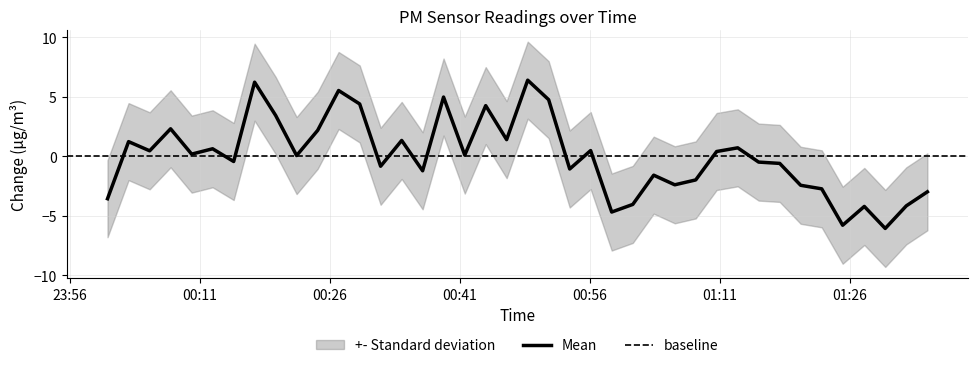

Reading left to right, transcribe all the data shown in this chart.

-3.6	1.2	0.5	2.3	0.2	0.6	-0.4	6.2	3.4	0.1	2.2	5.5	4.4	-0.8	1.3	-1.2	5.0	0.1	4.3	1.4	6.4	4.8	-1.1	0.5	-4.7	-4.1	-1.6	-2.4	-2.0	0.4	0.7	-0.5	-0.6	-2.4	-2.7	-5.8	-4.2	-6.1	-4.2	-3.0